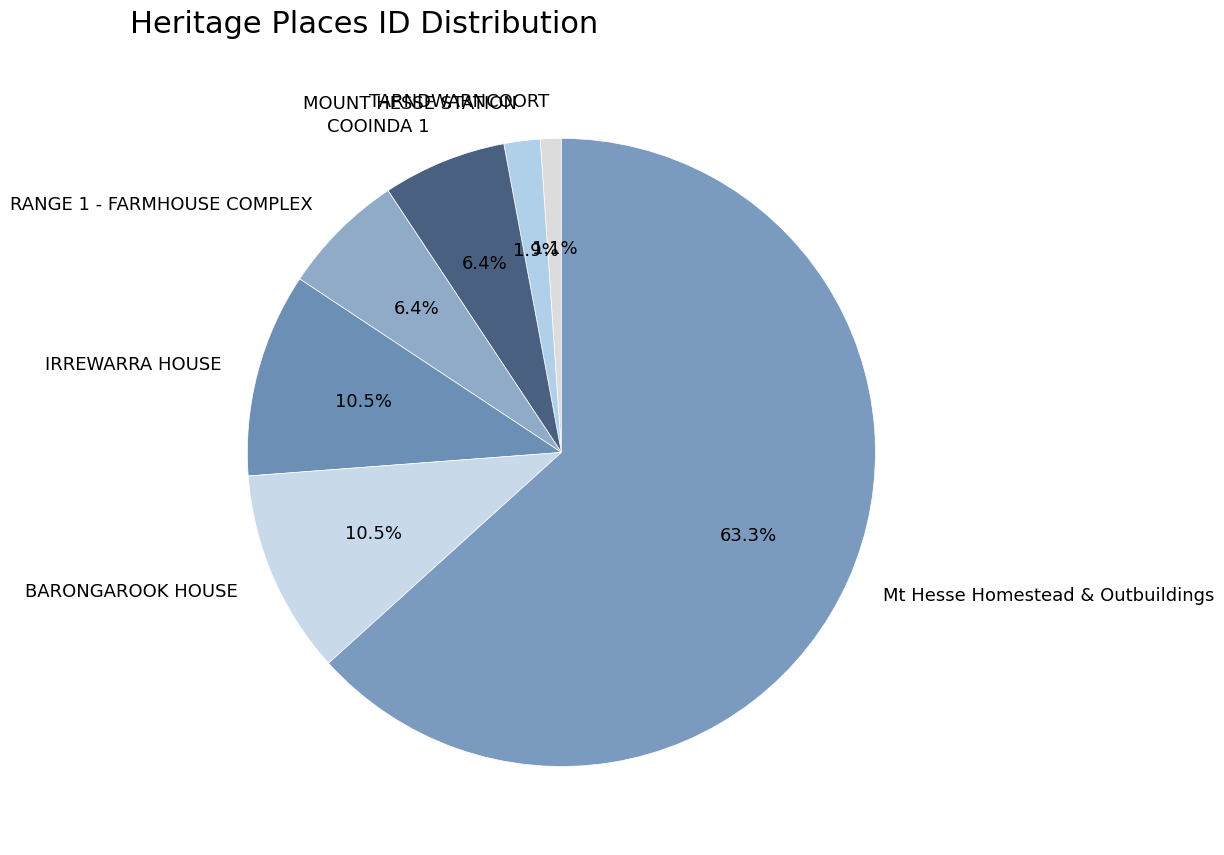

What is the ratio of the value at MOUNT HESSE STATION to the value at COOINDA 1?

0.3